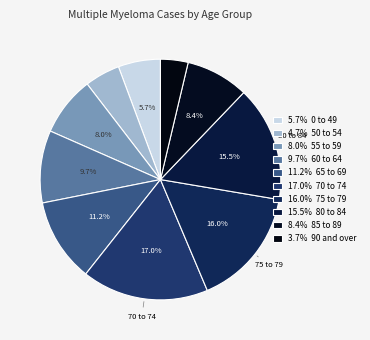

Does any single category account for the majority?

No